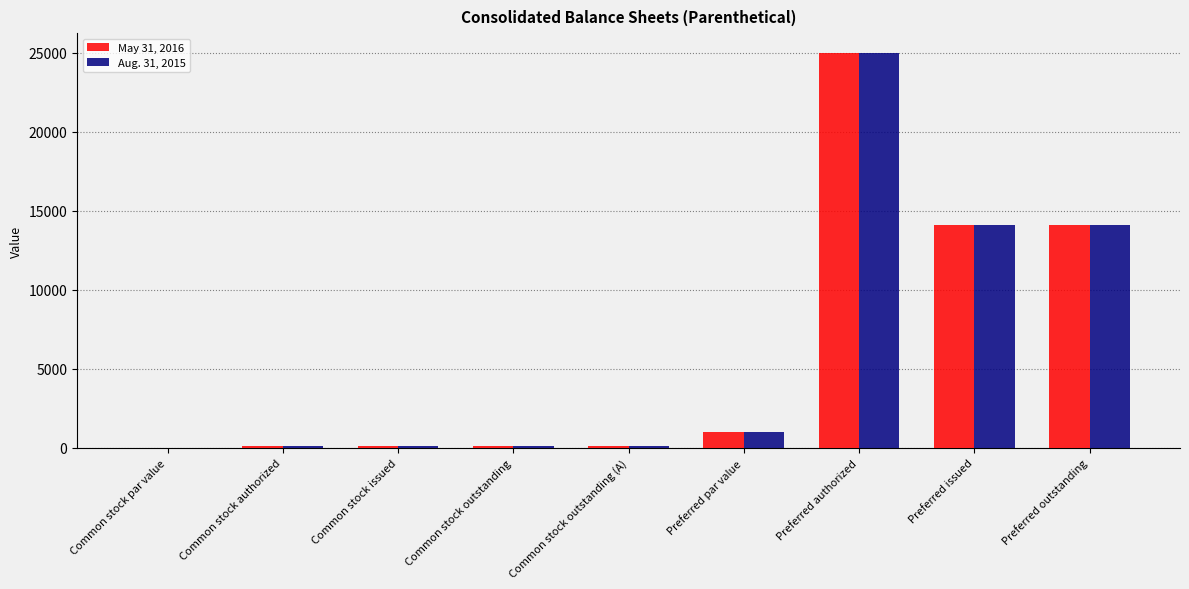

What is the sum of all May 31, 2016 values?

54632.1